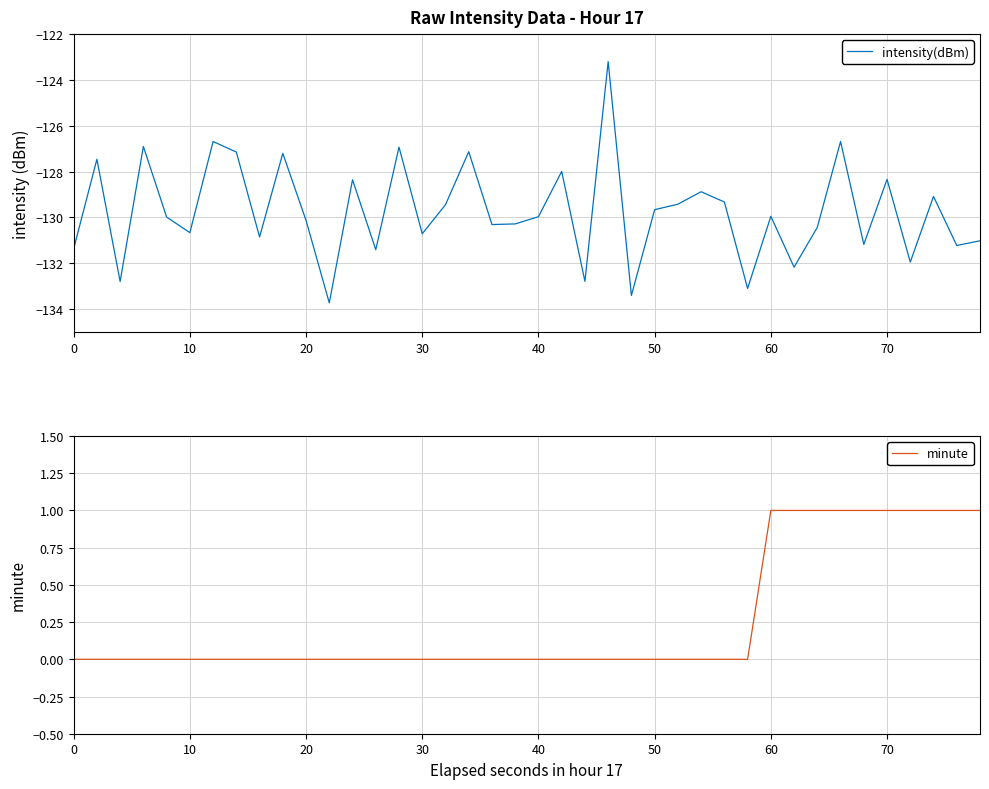

Count the number of categories in the chart.

40